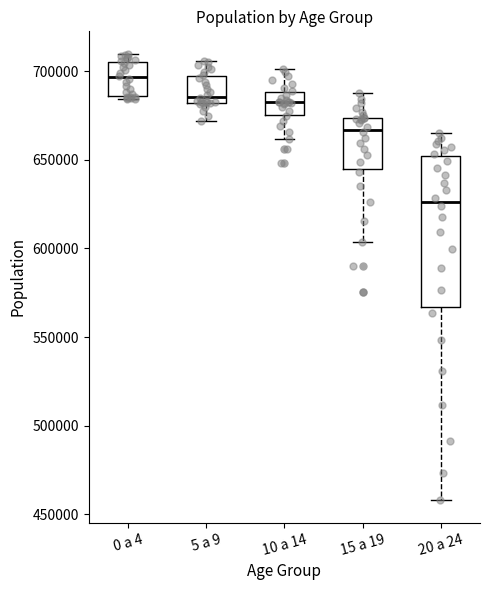

Where does the median line of the box for 5 a 9 sit on the y-axis? The values are not printed on the chart, so give them approximately, as read against the axis.

685000